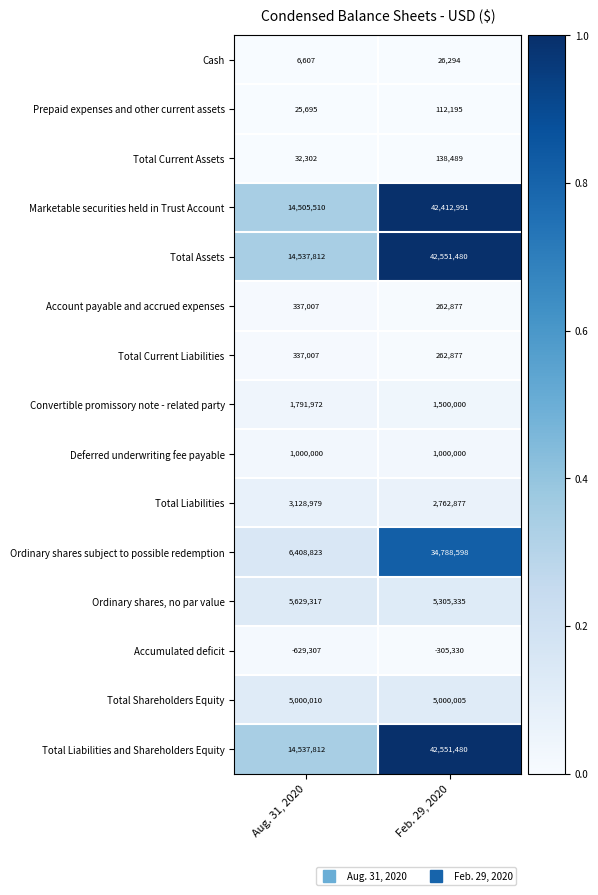

At which category is the sum across all series the highest?

Feb. 29, 2020